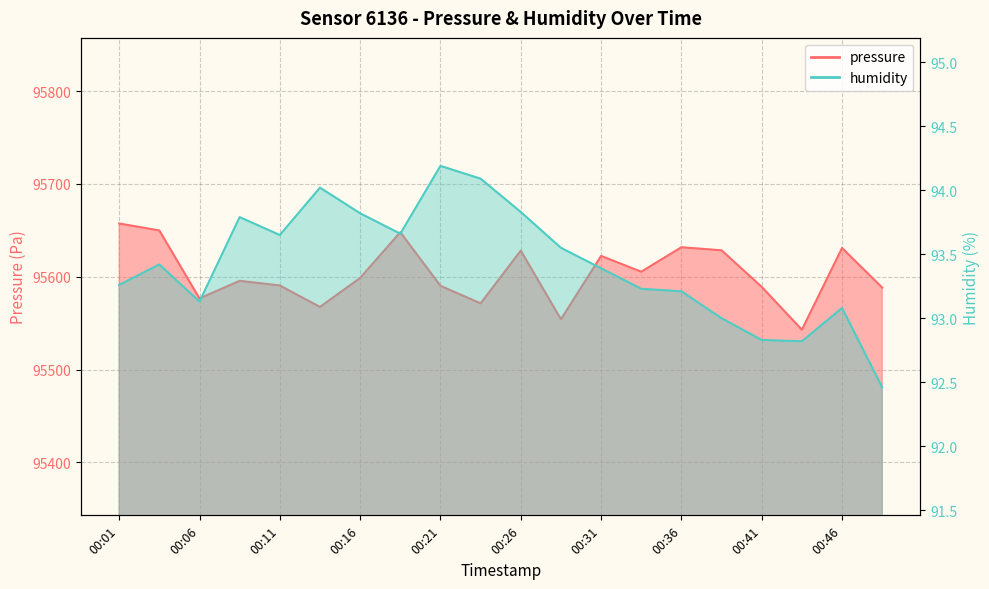

Rank the categories by humidity value from highest to lowest.

00:21, 00:23, 00:14, 00:26, 00:16, 00:09, 00:19, 00:11, 00:28, 00:04, 00:31, 00:01, 00:33, 00:36, 00:06, 00:46, 00:38, 00:41, 00:43, 00:48